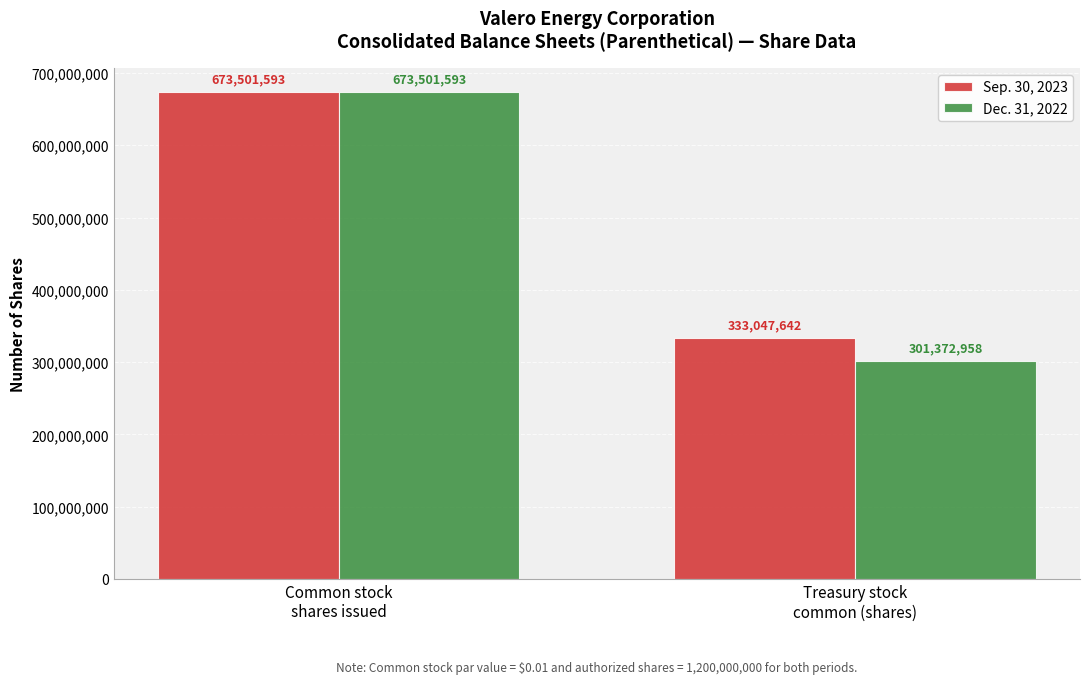

Count the number of data series in this chart.

2